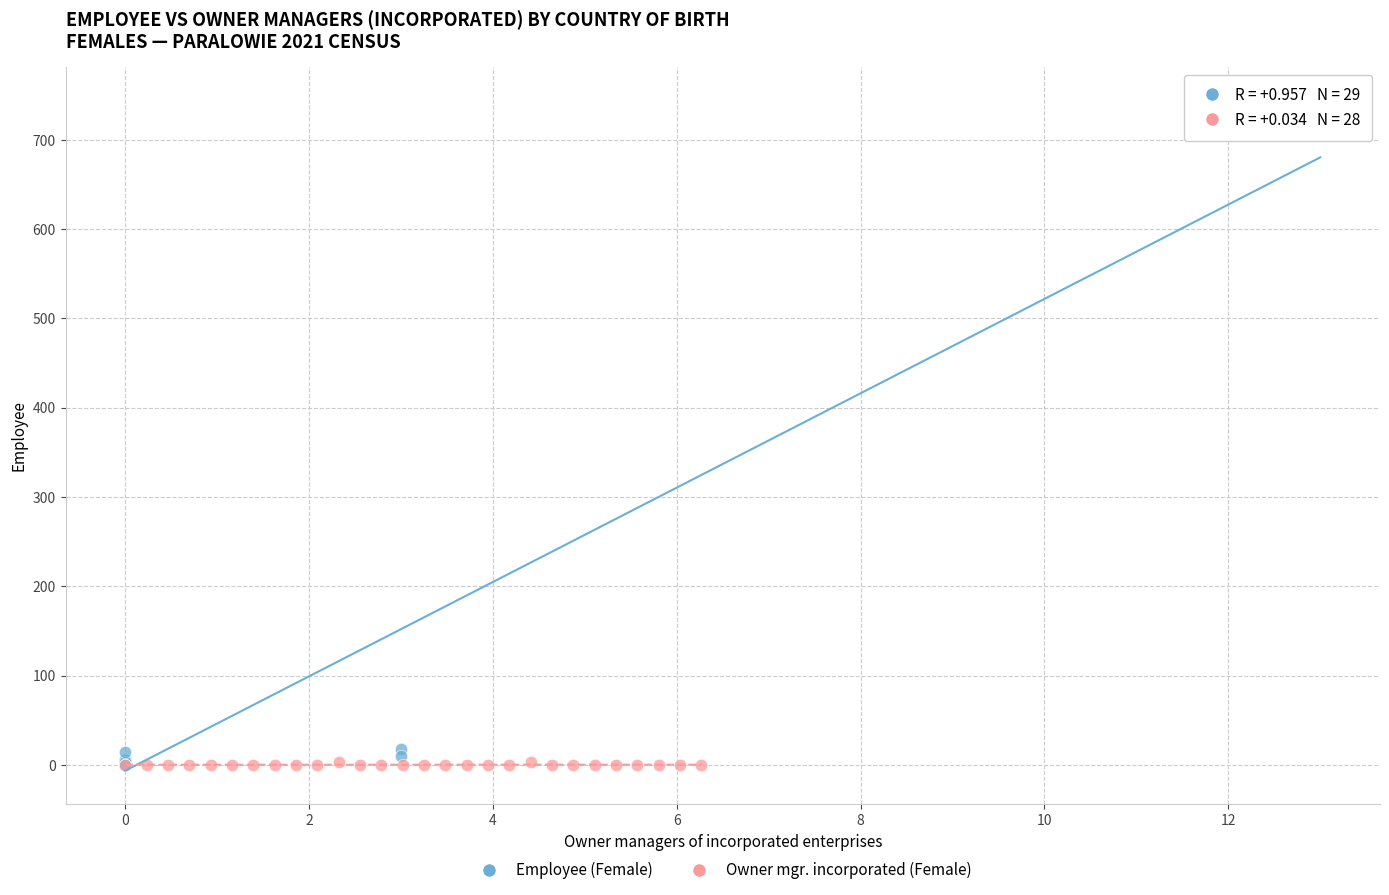

Which series reaches the maximum Y coordinate?

Employee (Female)